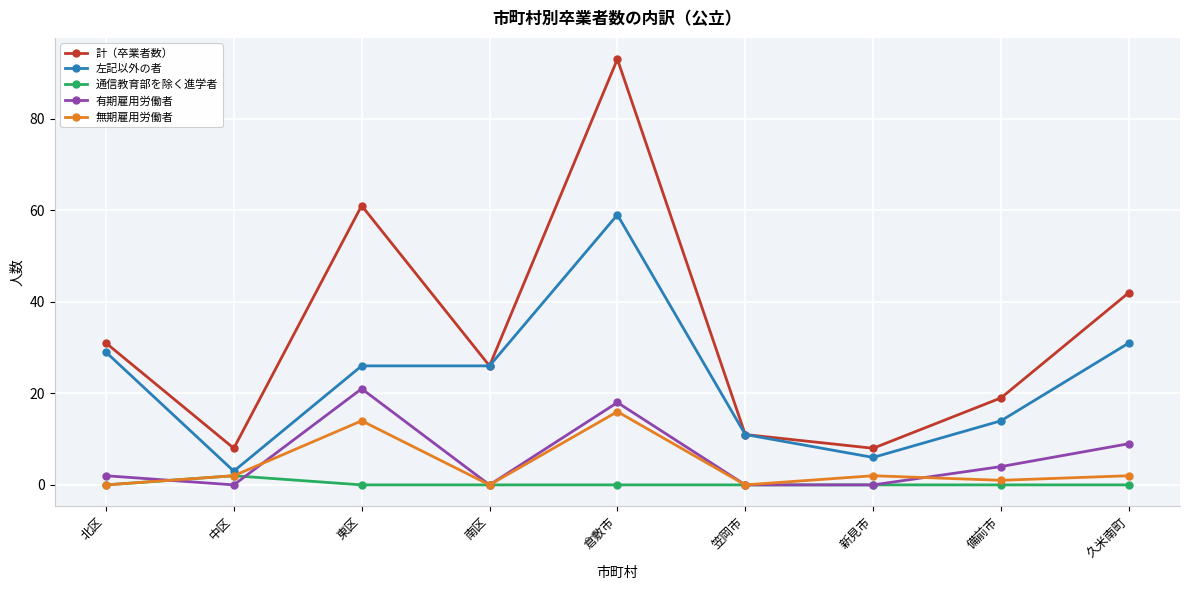

At which category is the sum across all series the highest?

倉敷市